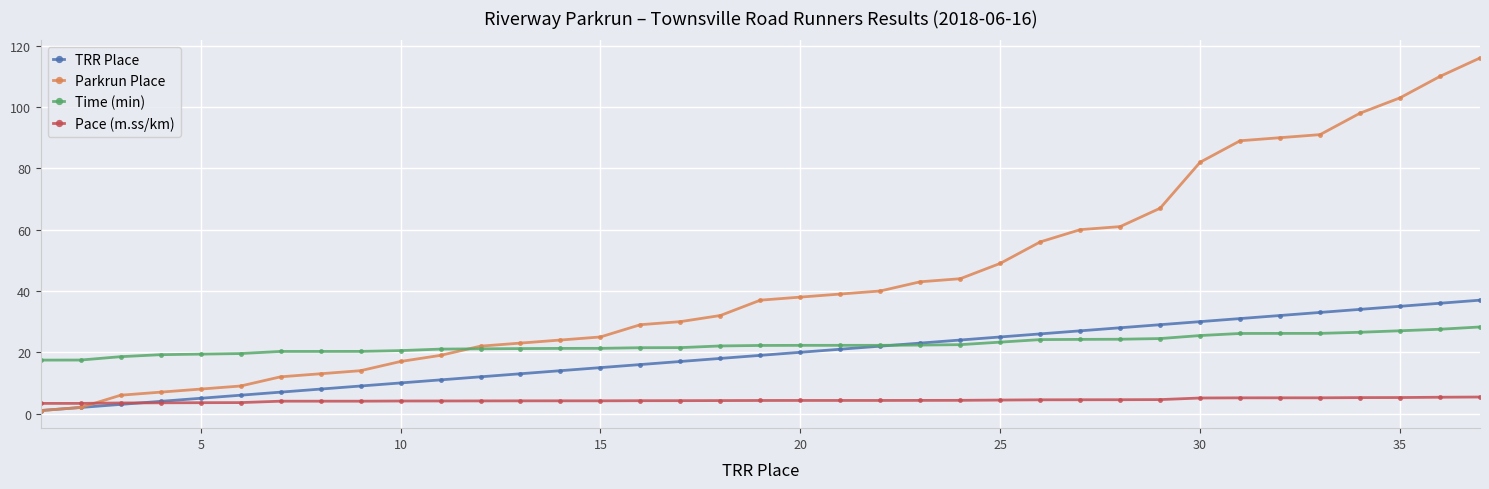

Which series has the widest spread of values?

Parkrun Place